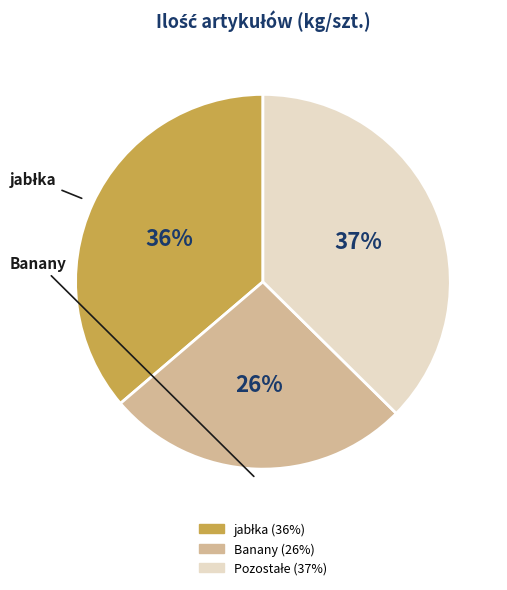

To the nearest percent, what is the average slice percentage?

33%